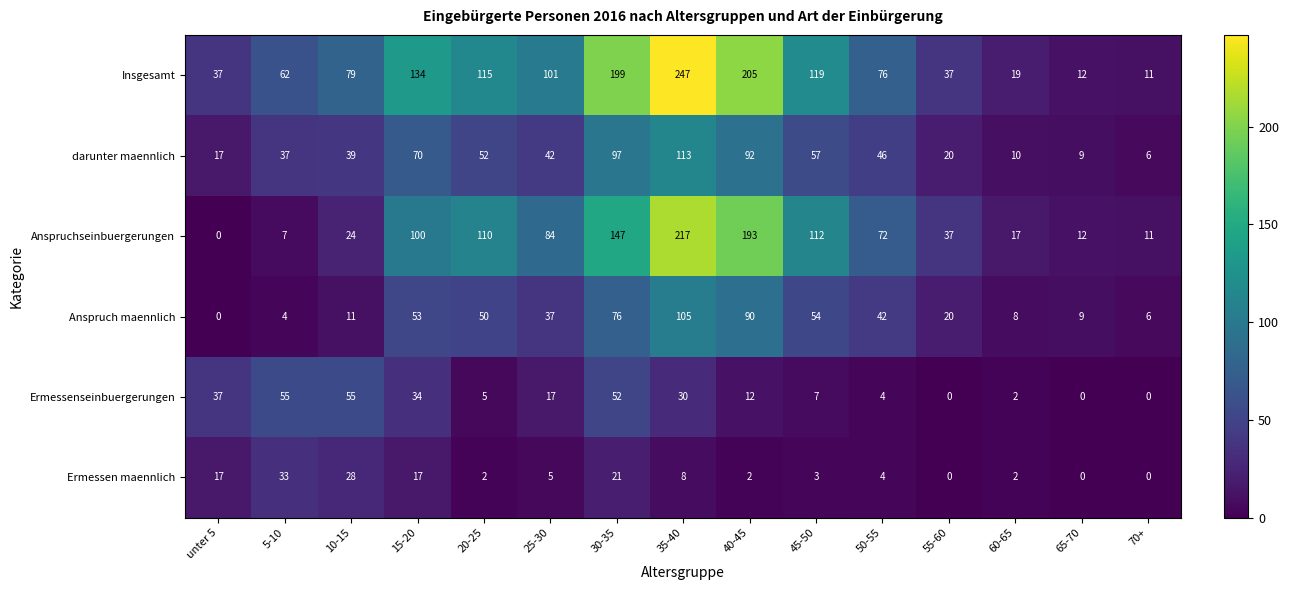

At which label does Ermessen maennlich first exceed 4?

unter 5